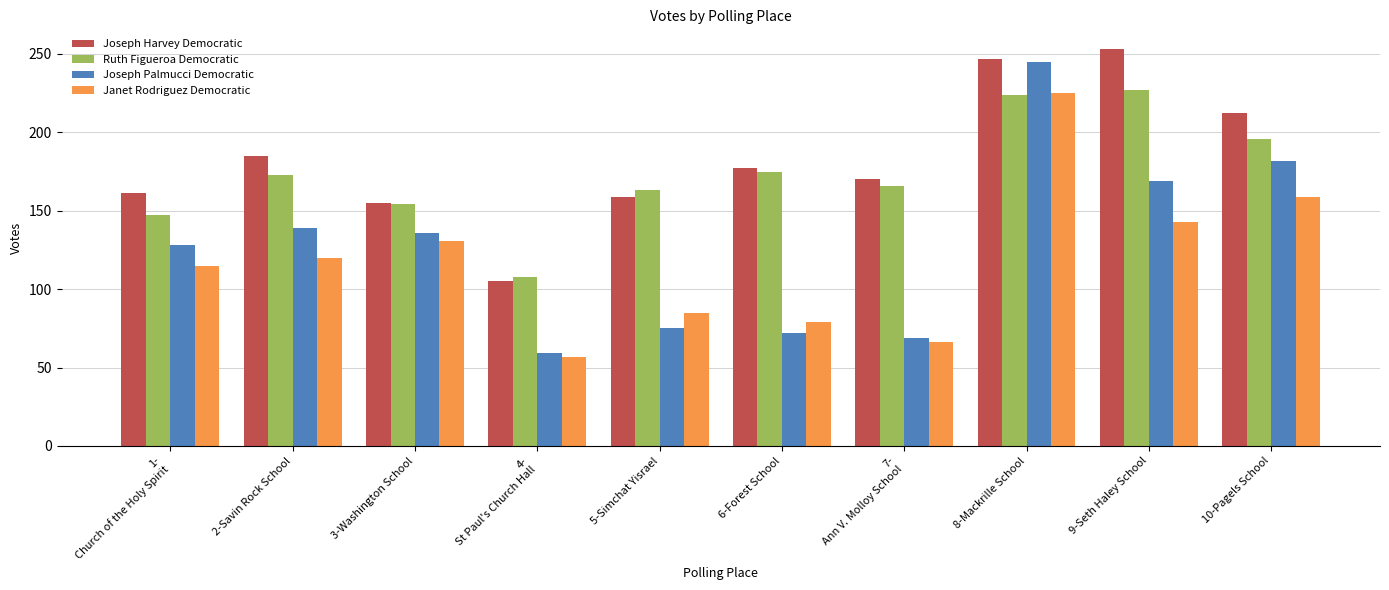

Reading left to right, transcribe all the data shown in this chart.

Joseph Harvey Democratic: 1-
Church of the Holy Spirit=161	2-Savin Rock School=185	3-Washington School=155	4-
St Paul's Church Hall=105	5-Simchat Yisrael=159	6-Forest School=177	7-
Ann V. Molloy School=170	8-Mackrille School=247	9-Seth Haley School=253	10-Pagels School=212
Ruth Figueroa Democratic: 1-
Church of the Holy Spirit=147	2-Savin Rock School=173	3-Washington School=154	4-
St Paul's Church Hall=108	5-Simchat Yisrael=163	6-Forest School=175	7-
Ann V. Molloy School=166	8-Mackrille School=224	9-Seth Haley School=227	10-Pagels School=196
Joseph Palmucci Democratic: 1-
Church of the Holy Spirit=128	2-Savin Rock School=139	3-Washington School=136	4-
St Paul's Church Hall=59	5-Simchat Yisrael=75	6-Forest School=72	7-
Ann V. Molloy School=69	8-Mackrille School=245	9-Seth Haley School=169	10-Pagels School=182
Janet Rodriguez Democratic: 1-
Church of the Holy Spirit=115	2-Savin Rock School=120	3-Washington School=131	4-
St Paul's Church Hall=57	5-Simchat Yisrael=85	6-Forest School=79	7-
Ann V. Molloy School=66	8-Mackrille School=225	9-Seth Haley School=143	10-Pagels School=159